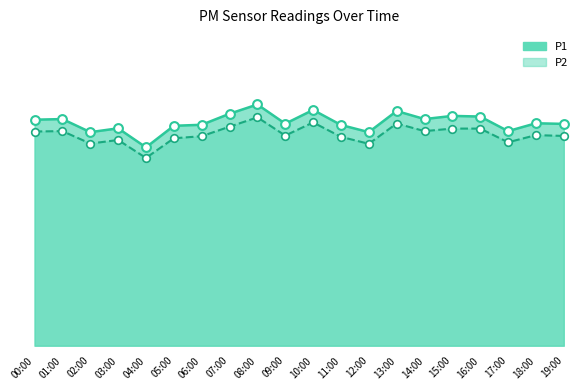

Which series has the largest Y range (max minus min)?

P1